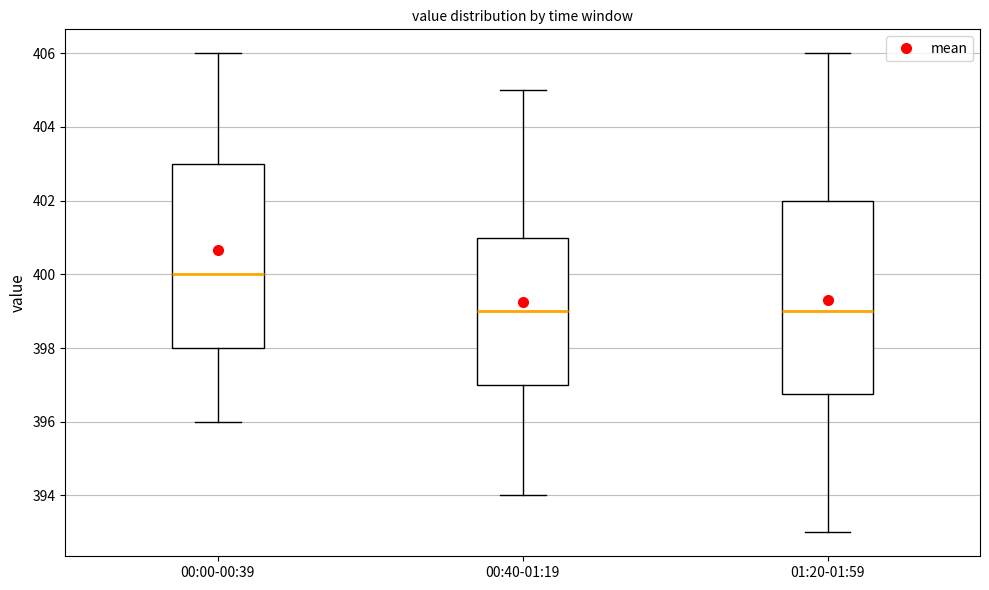

Which box is the tallest, from its lower edge to its upper edge?

01:20-01:59